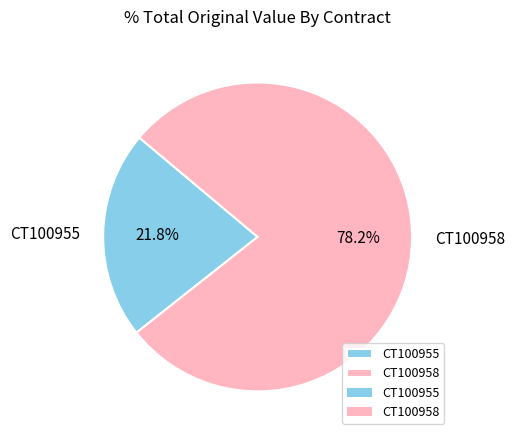

Count the number of slices in the pie.

2